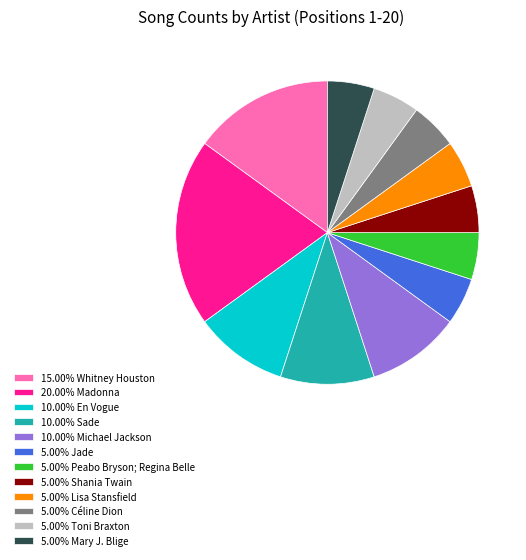

Is the sum of 5.00% Shania Twain and 5.00% Mary J. Blige greater than half?

No